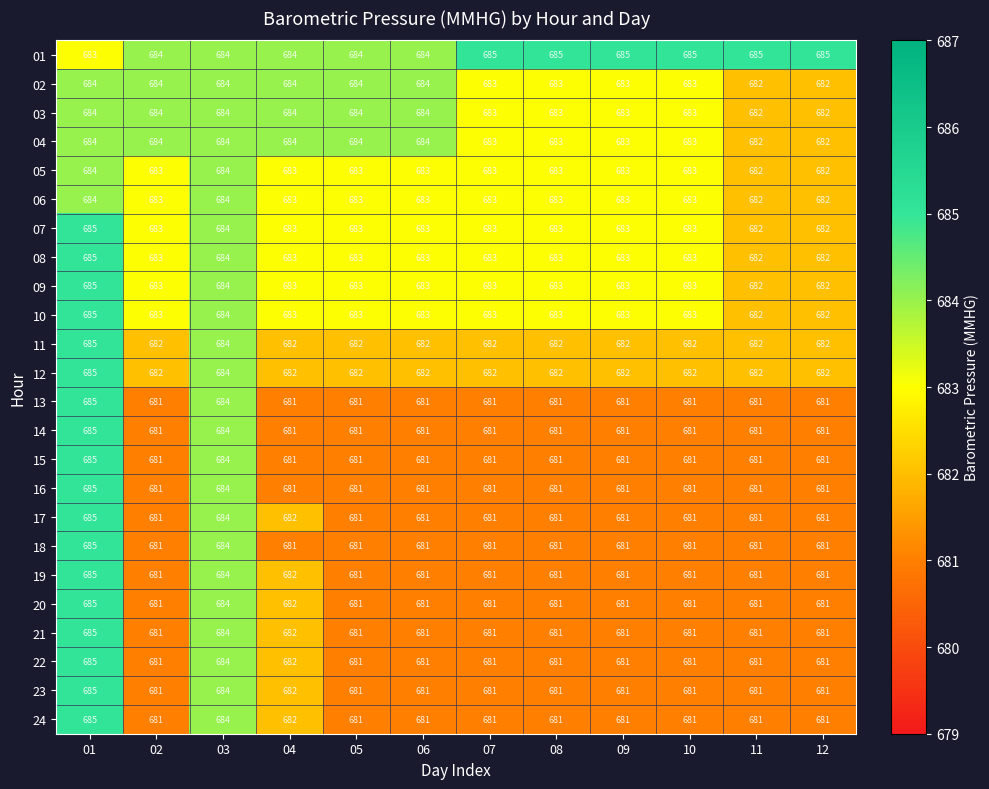

Read the 05 value at 05.

683